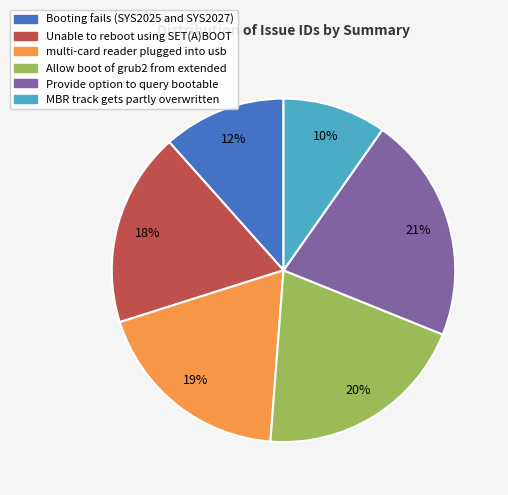

Which slice is the smallest?

MBR track gets partly overwritten